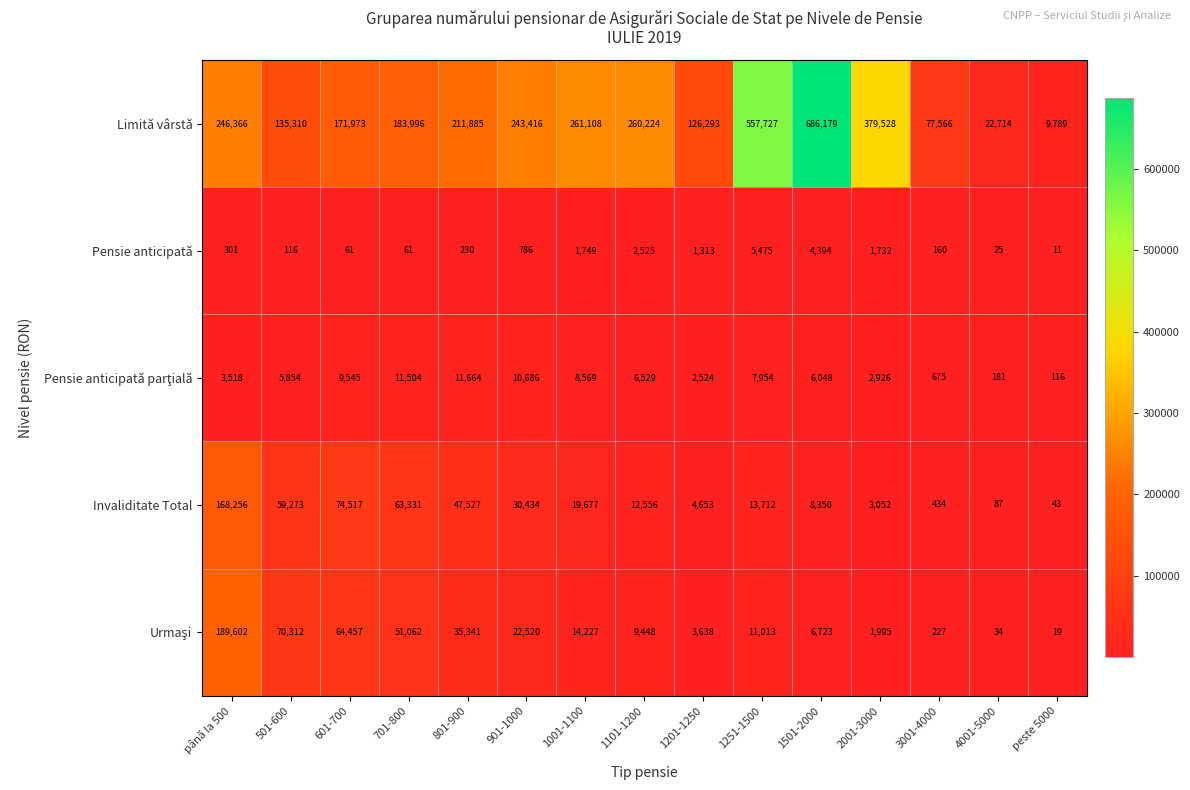

What is the difference between the Limită vârstă values at peste 5000 and 2001-3000?

369739